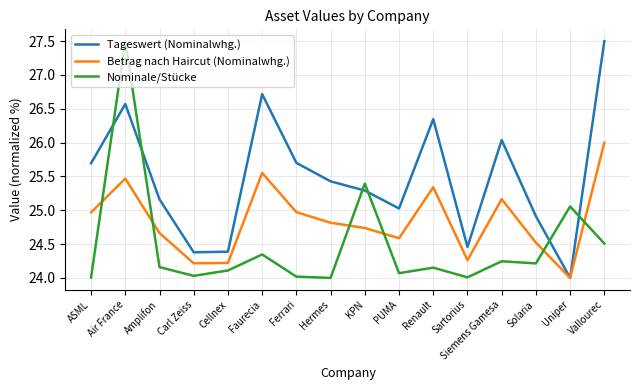

What is the minimum value shown in the chart?

24.0